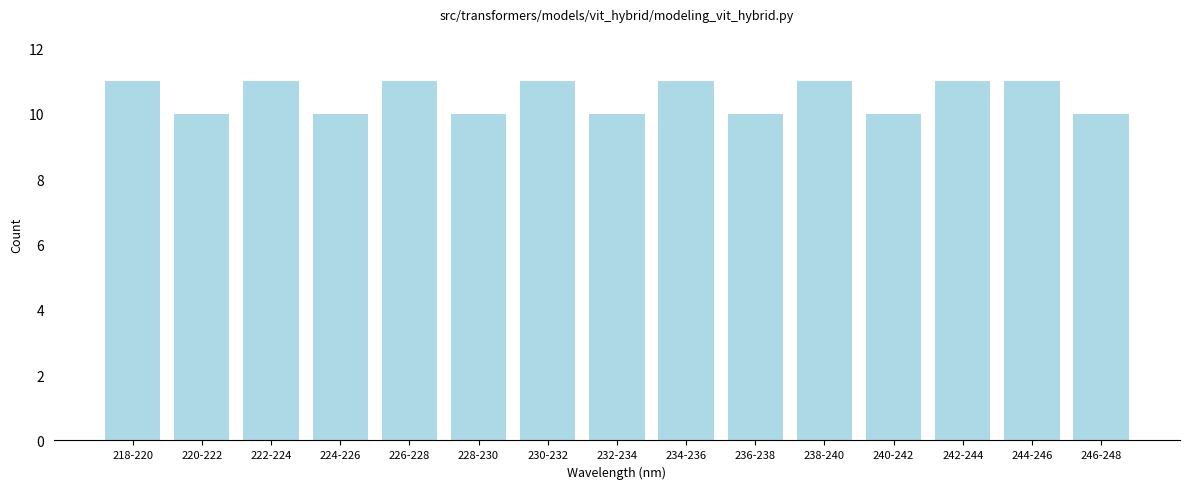

Reading left to right, transcribe all the data shown in this chart.

11	10	11	10	11	10	11	10	11	10	11	10	11	11	10